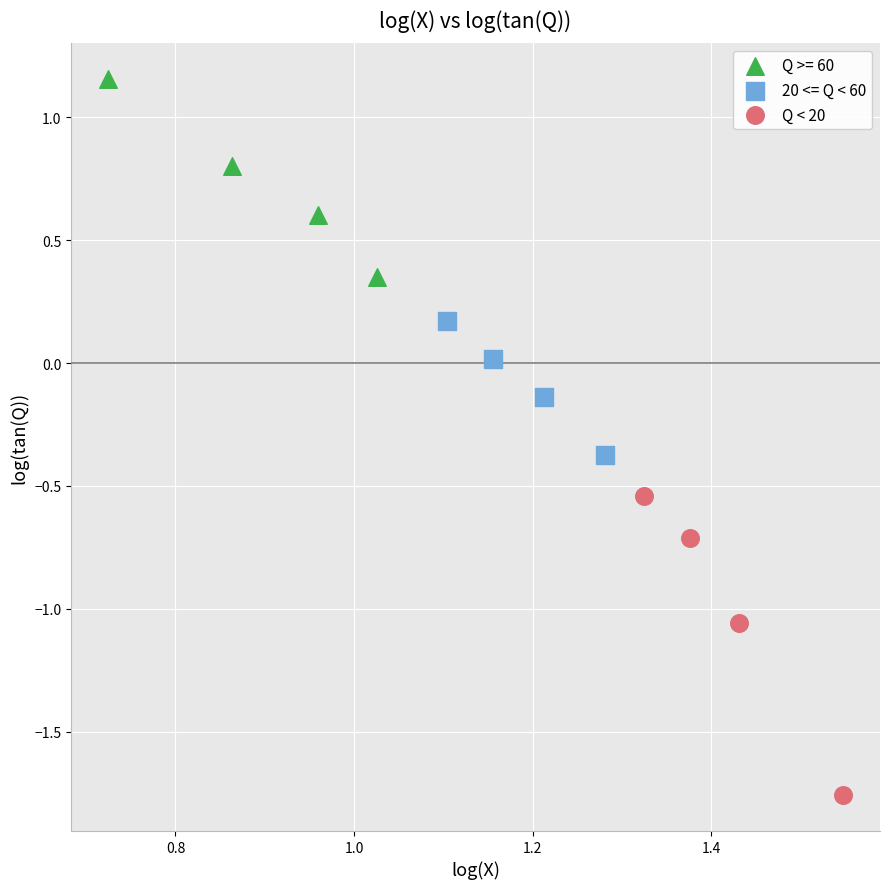

Which series contains the lowest Y value?

Q < 20